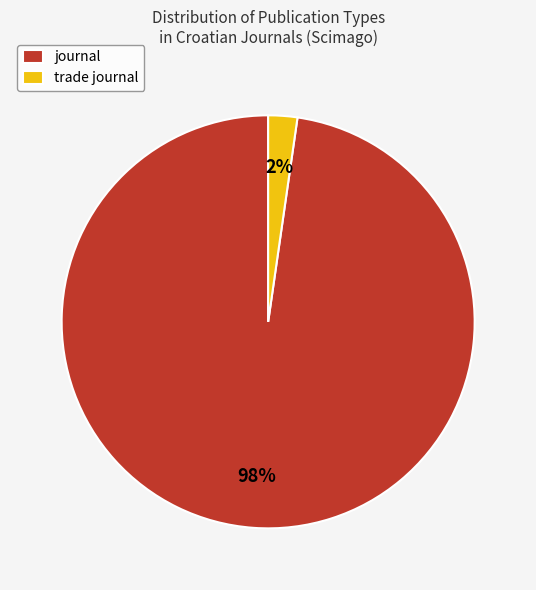

Do trade journal and journal together represent more than half of the pie?

Yes